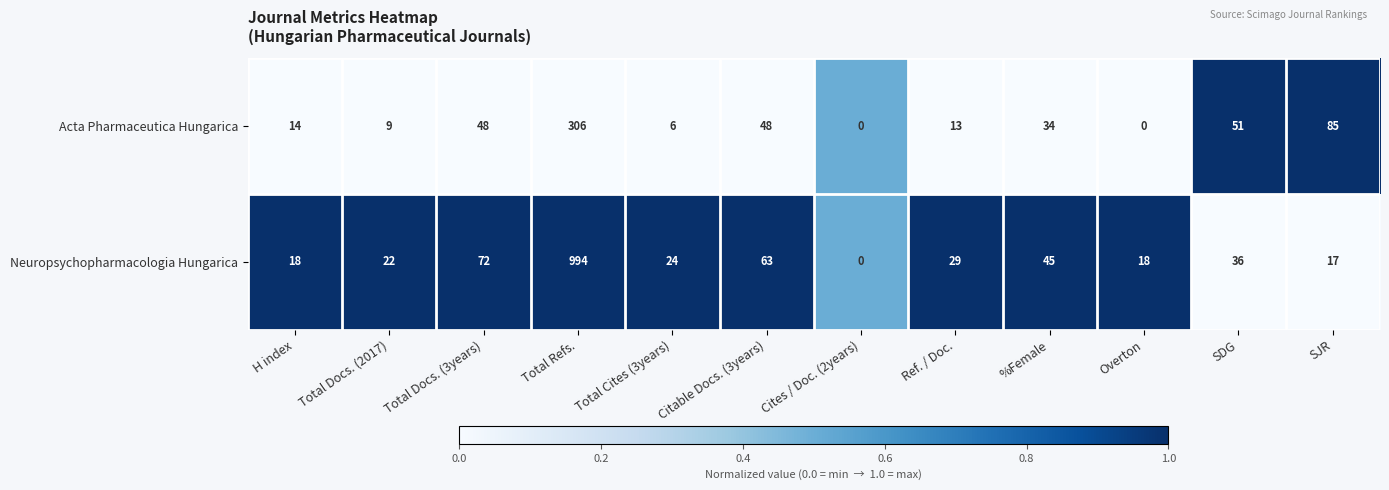

Which series has the largest range (max minus min)?

Neuropsychopharmacologia Hungarica